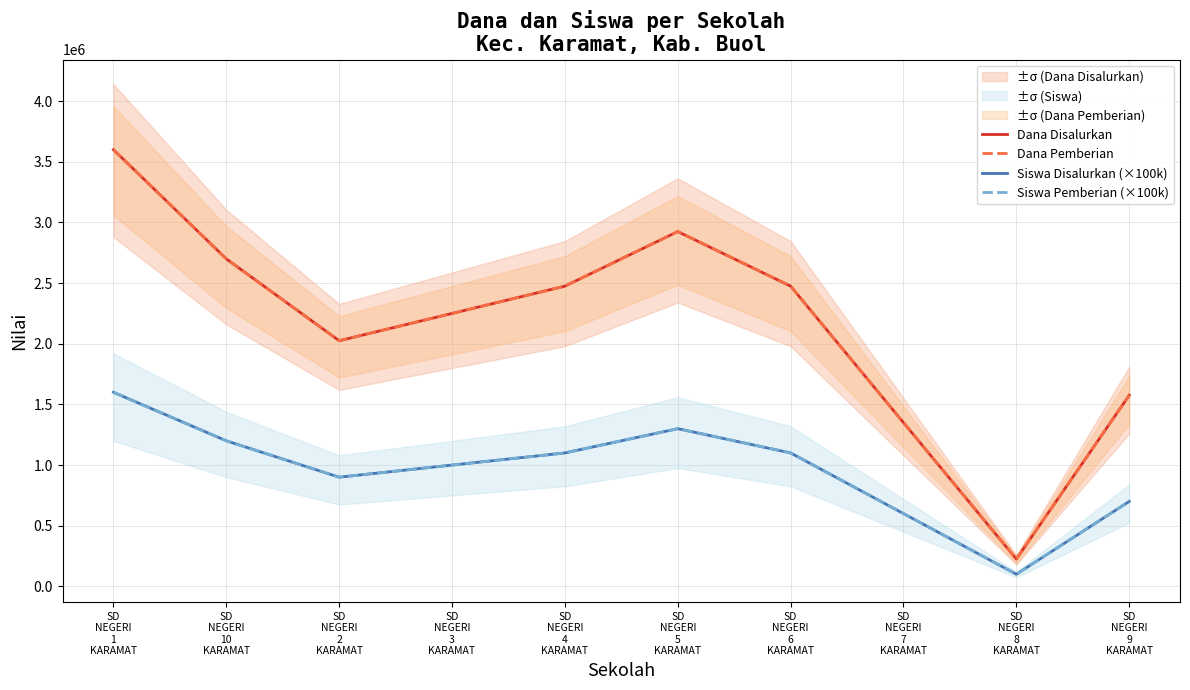

Is the value of Siswa Disalurkan (×100k) at SD
NEGERI
9
KARAMAT greater than the value of Dana Disalurkan at SD
NEGERI
6
KARAMAT?

No